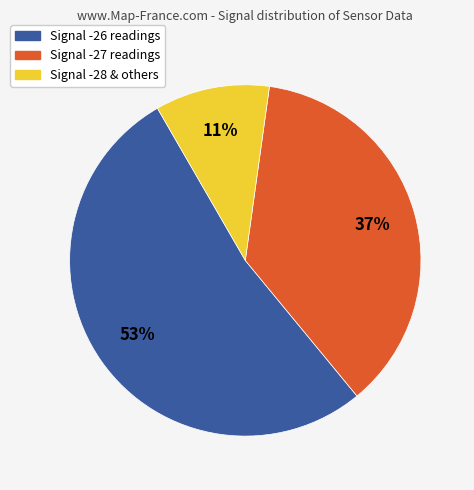

How many slices are in this pie chart?

3